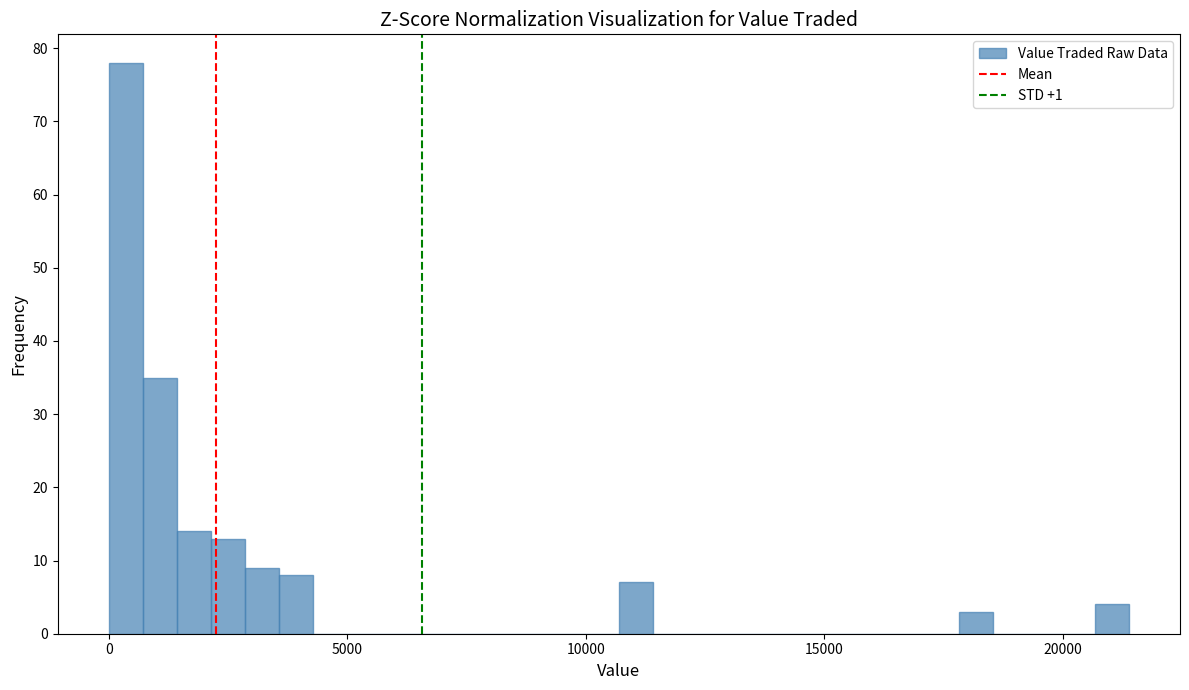

Around what value on the x-axis is the tallest bar? Give the approximate position of its centre, as read against the axis.

500